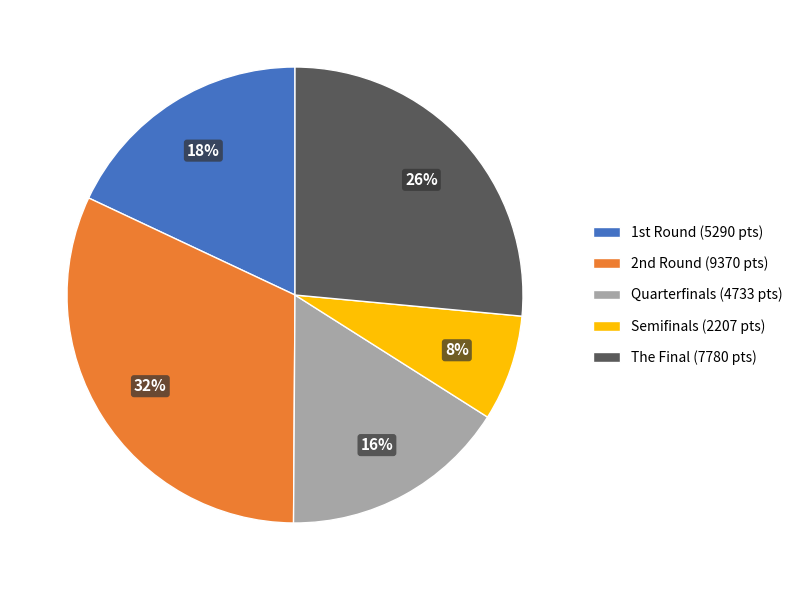

To the nearest percent, what is the difference between the largest and smallest slice percentages?

24%